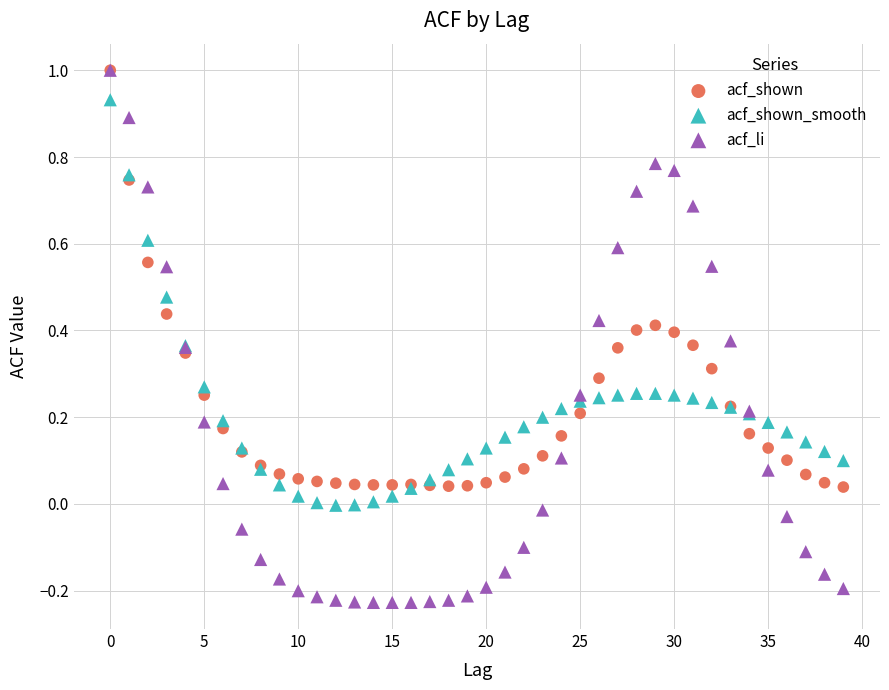

What are all the series names shown in the legend?

acf_shown, acf_shown_smooth, acf_li